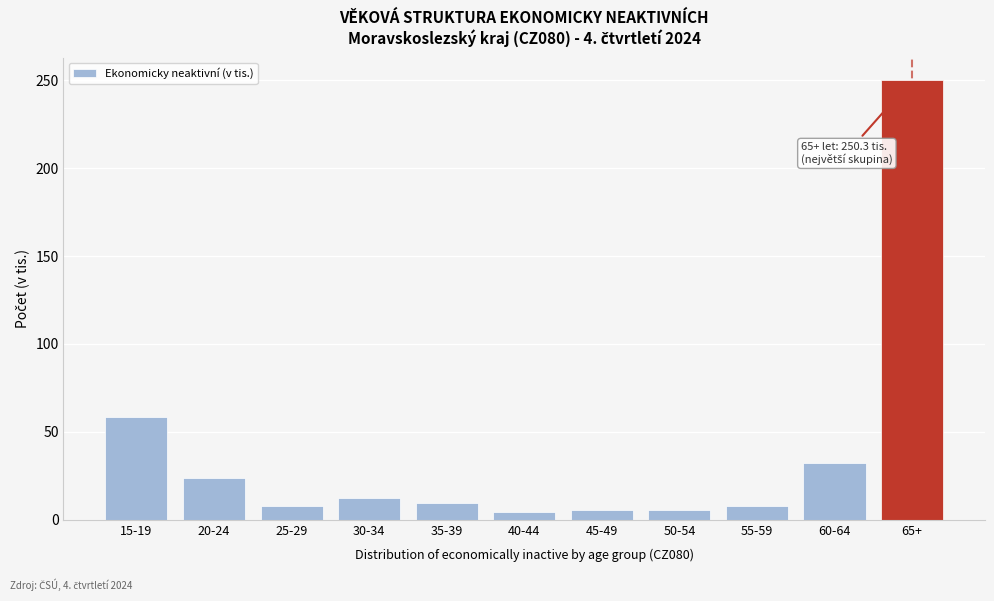

What is the value of the 10th bar from the left?

32.4